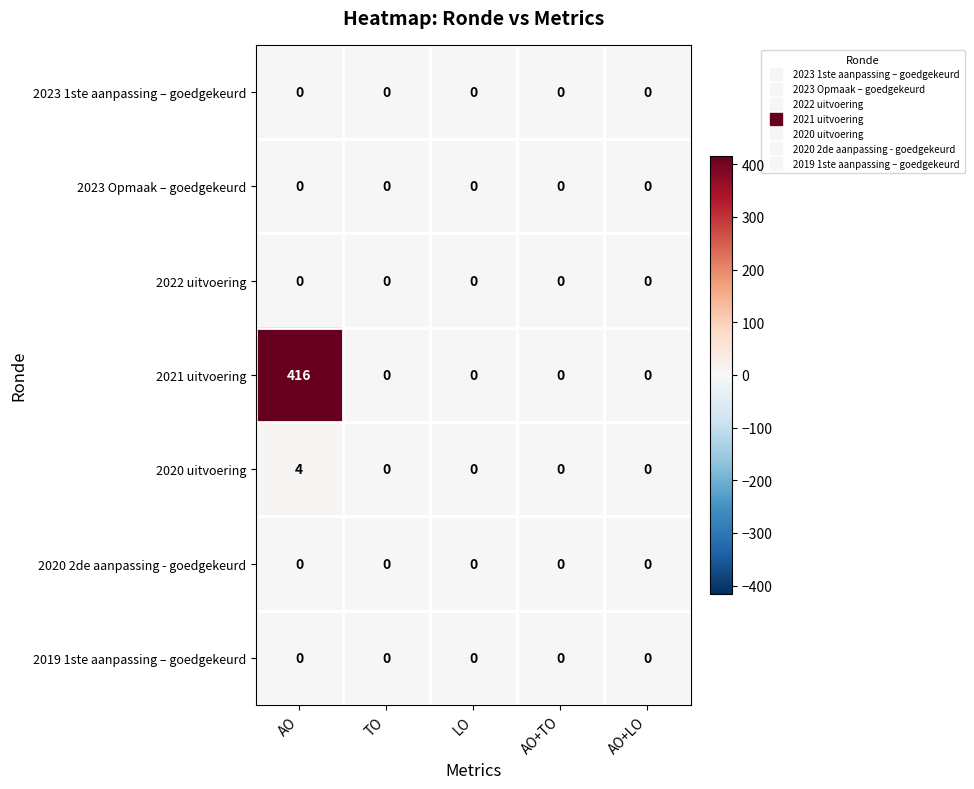

Which series changed the most between AO and LO?

2021 uitvoering